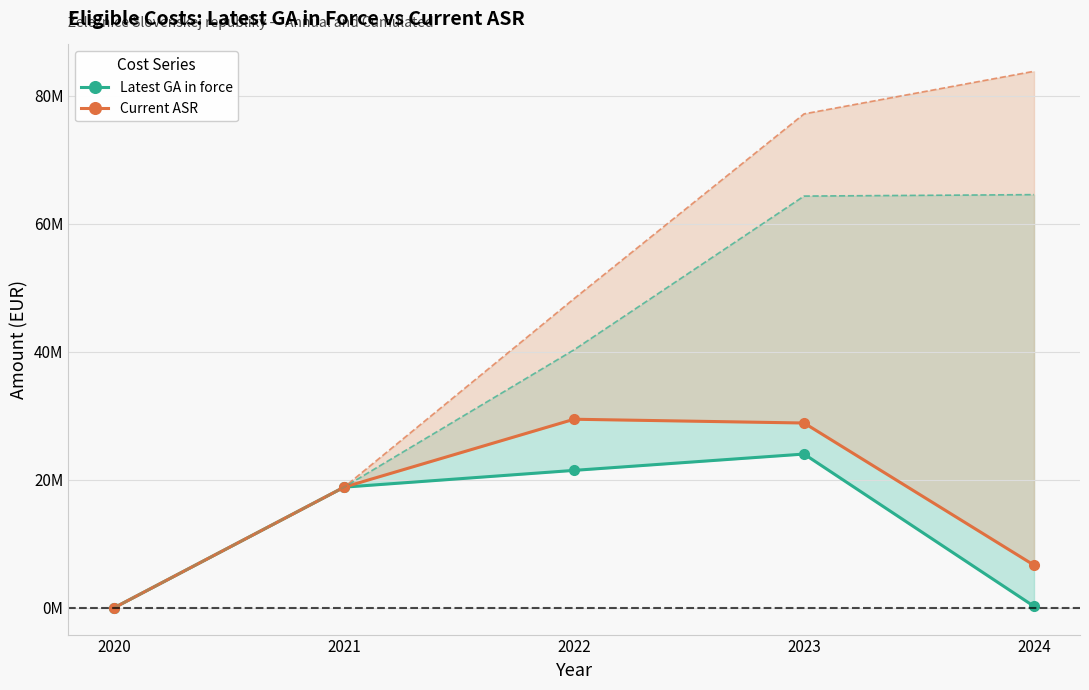

The value of Current ASR at 2022 is 14157470.4. True or false?

False